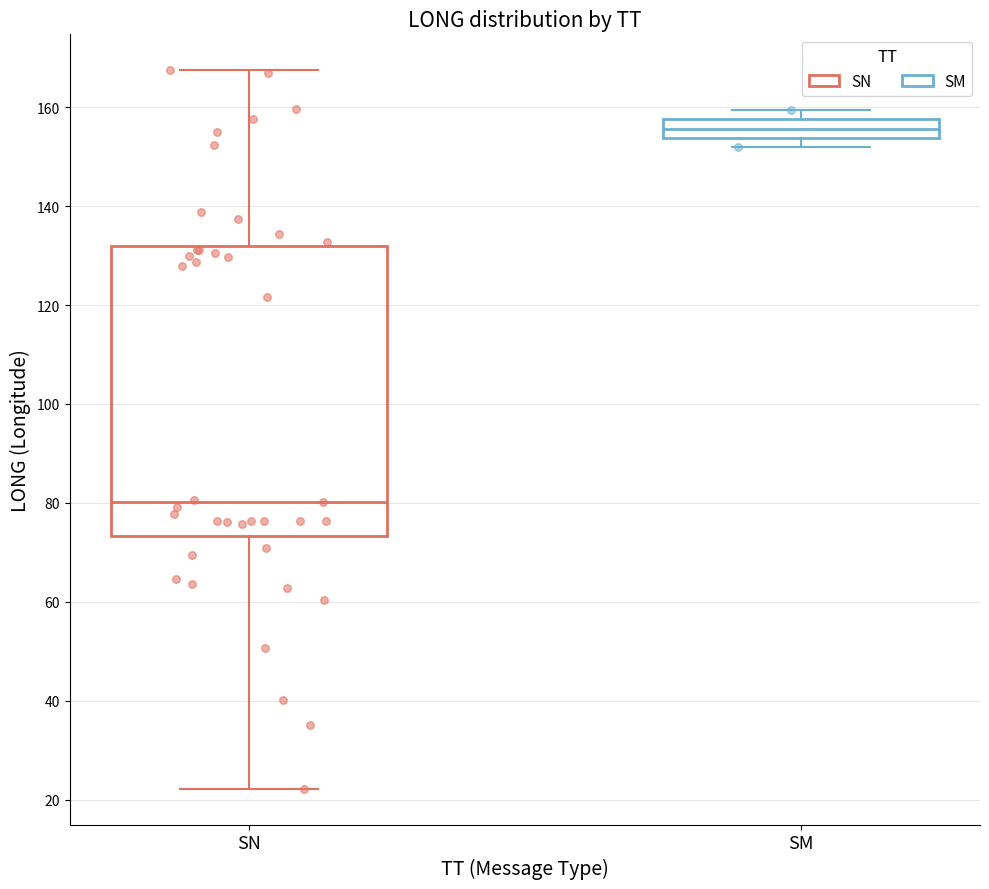

Reading left to right, read every box against the y-axis: the position of its median line, the range the box covers, and the ends of its whiskers. The values are not printed on the chart, so give them approximately, as read against the axis.

SN: median 80, box 74 to 132, whiskers 22 to 168
SM: median 156, box 154 to 158, whiskers 152 to 160